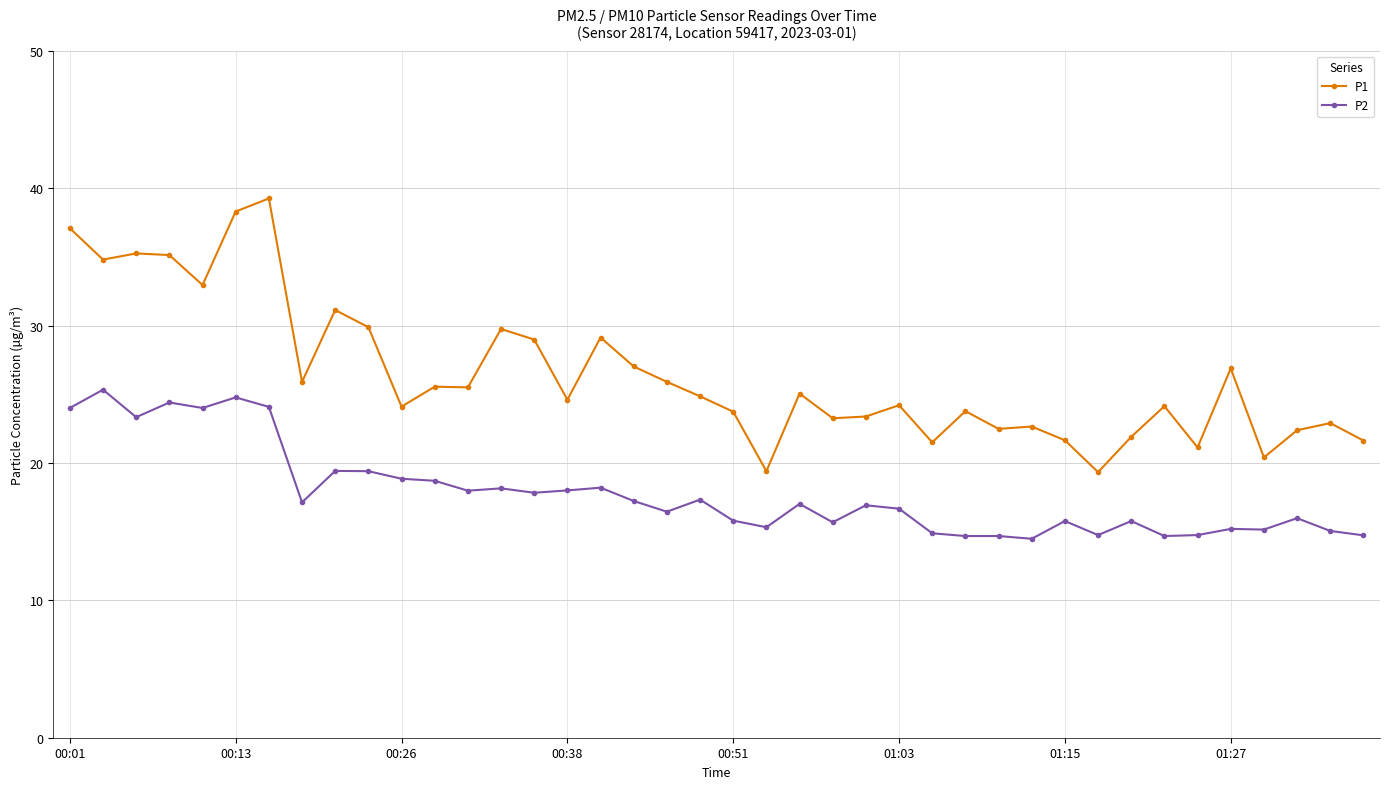

What is the difference between the maximum and minimum values in the P1 series?

19.9